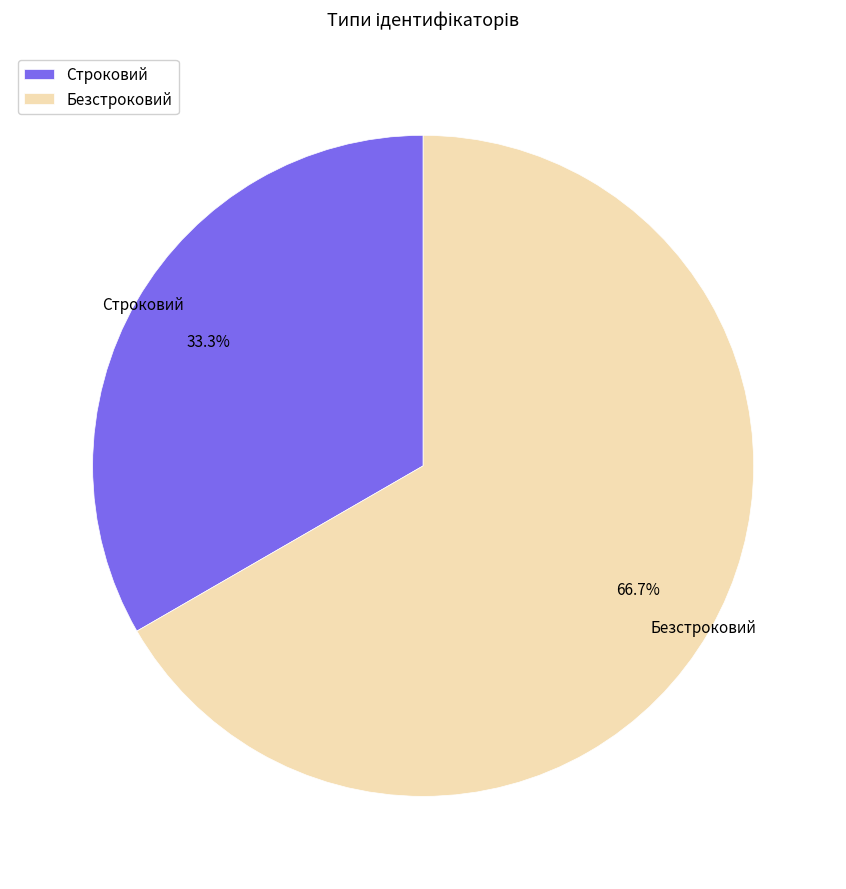

What portion of the pie excludes Безстроковий?

33.3%